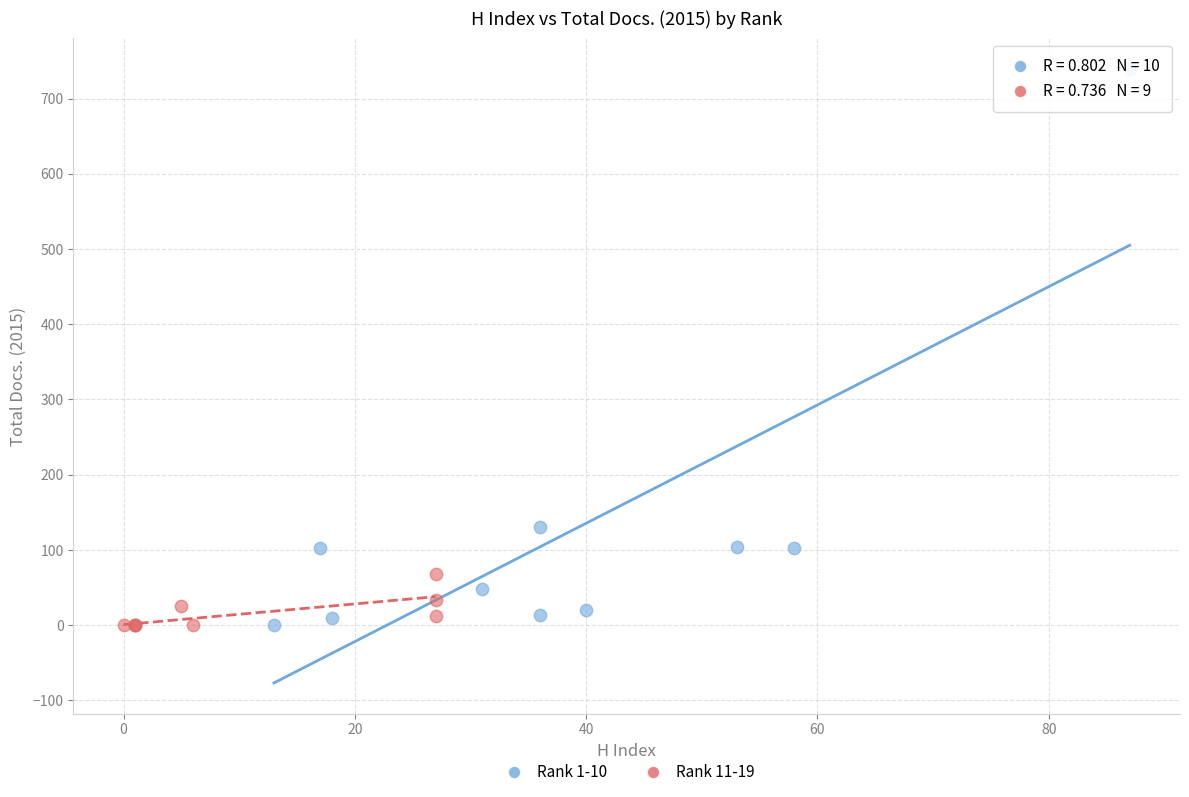

Which series has the largest Y range (max minus min)?

Rank 1-10